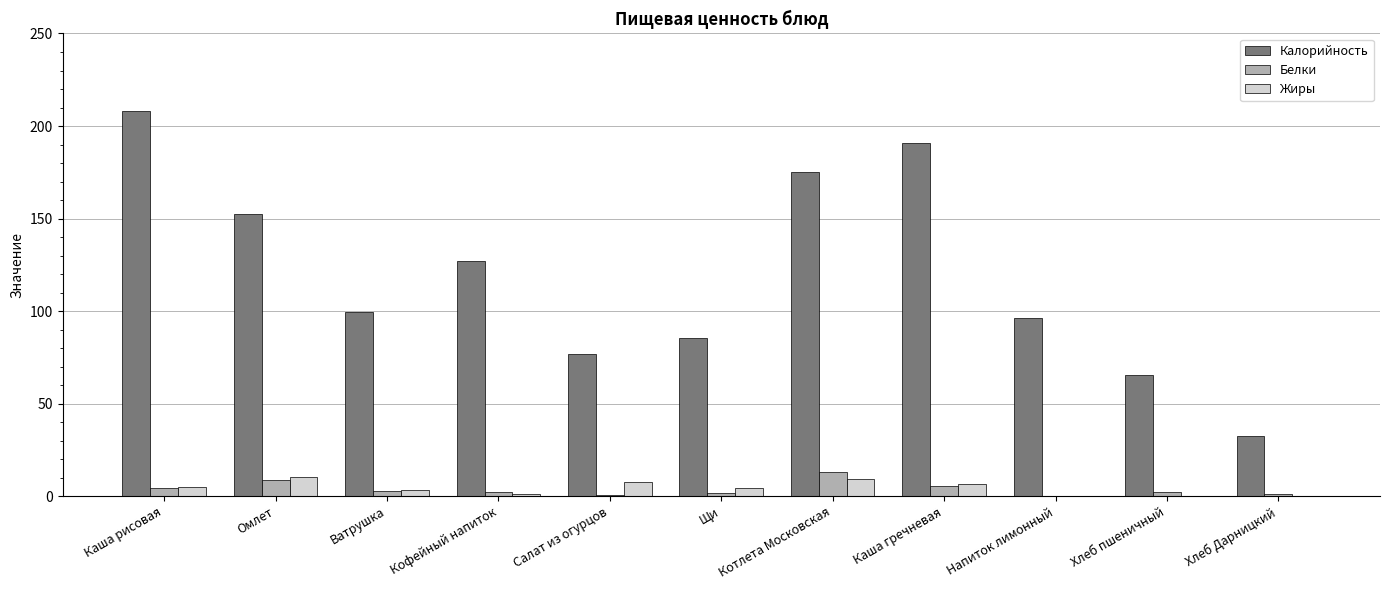

True or false: Калорийность has a value of 94.6 at Хлеб пшеничный.

False